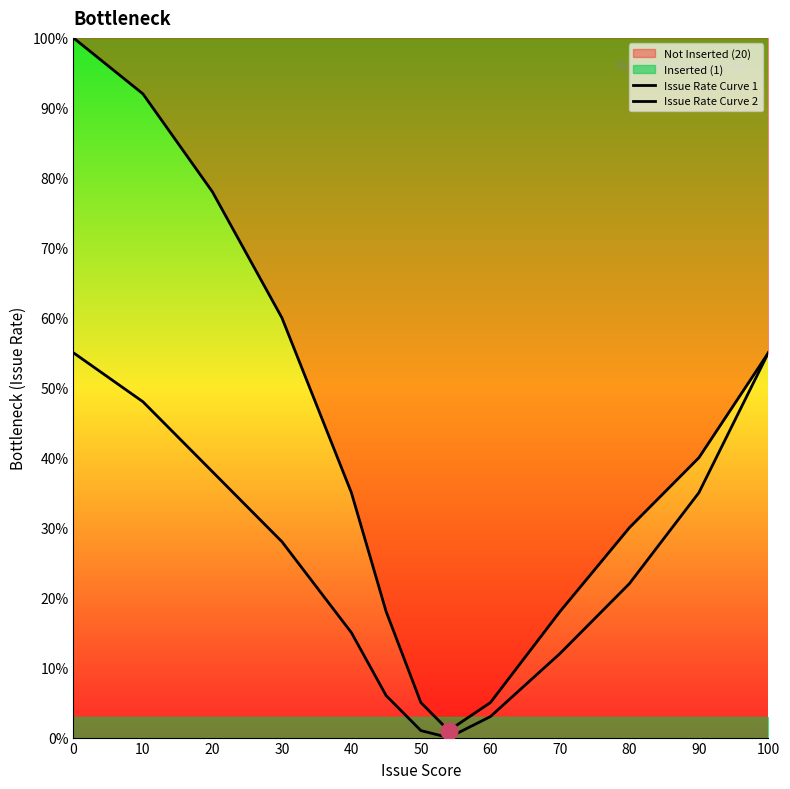

Reading left to right, list all the values displayed in this chart.

Issue Rate Curve 1: 1.0	0.9	0.8	0.6	0.3	0.2	0.1	0.0	0.1	0.2	0.3	0.4	0.6
Issue Rate Curve 2: 0.6	0.5	0.4	0.3	0.1	0.1	0.0	0.0	0.0	0.1	0.2	0.3	0.6